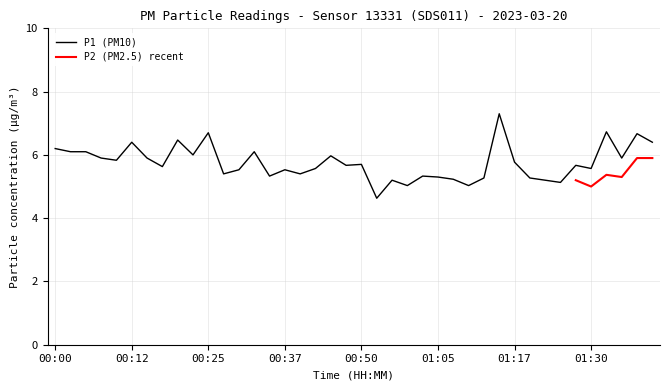

Does the chart have visible grid lines?

Yes